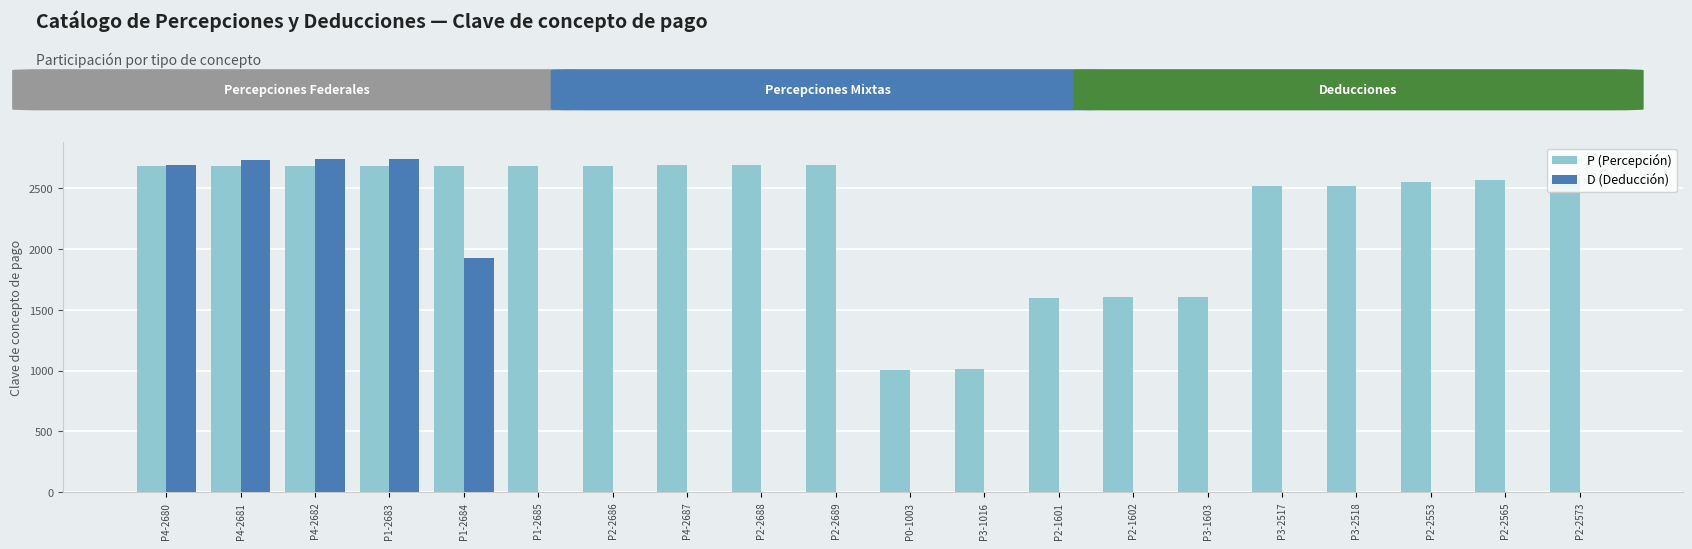

Which series has the largest total across all categories?

P (Percepción)